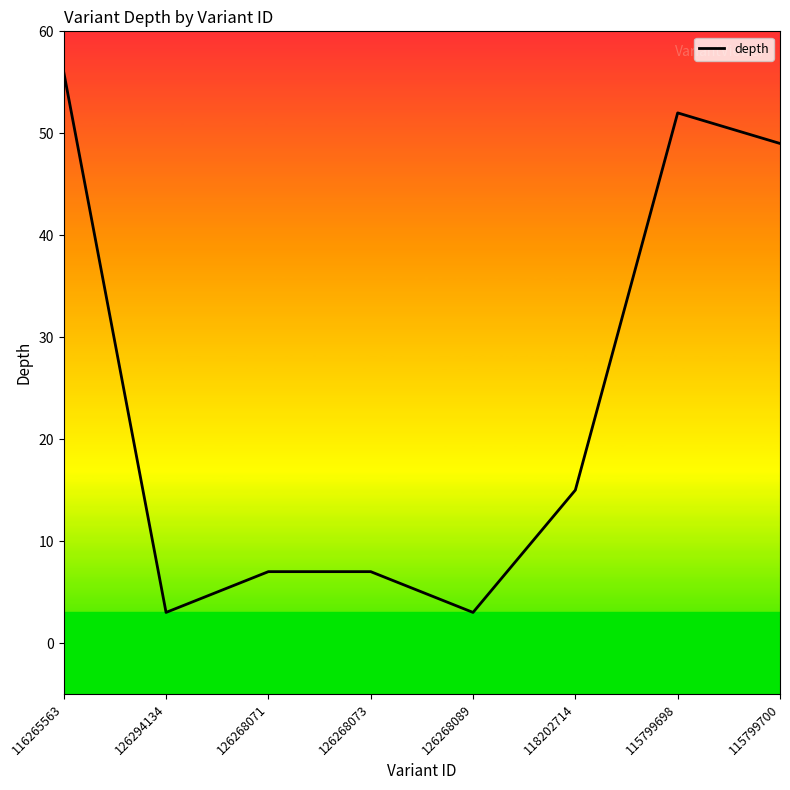

Is this an area chart (filled region under the line)?

No